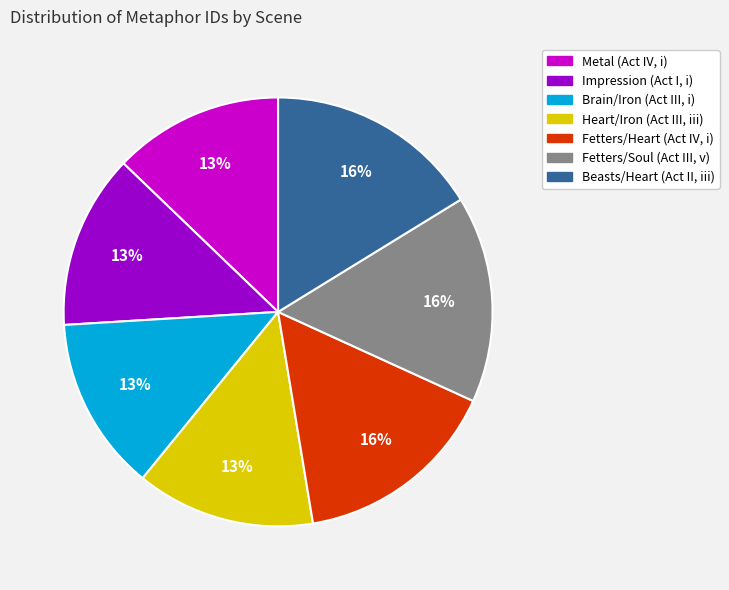

Approximately how many times larger is the value at Fetters/Heart (Act IV, i) compared to Heart/Iron (Act III, iii)?

1.2